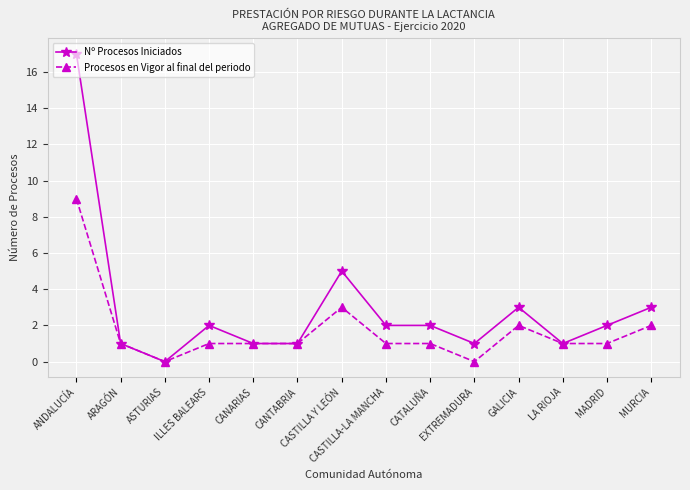

What is the average value of the Nº Procesos Iniciados series?

3